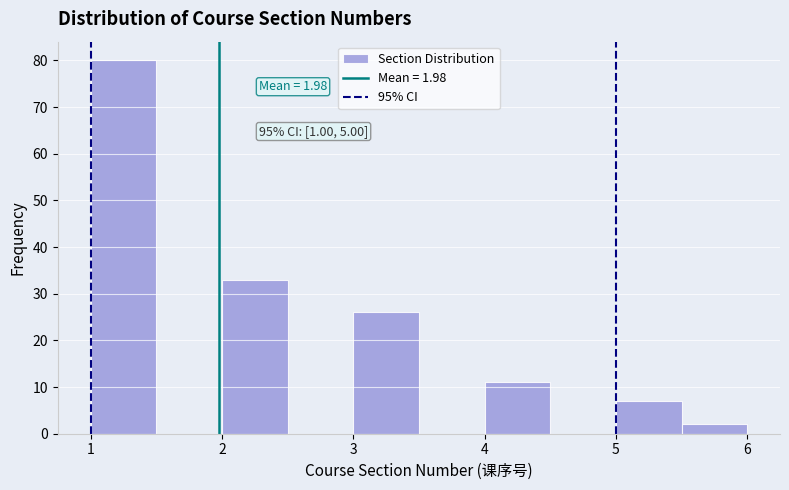

Over which range of the x-axis is the bar tallest?

1.0 to 1.5